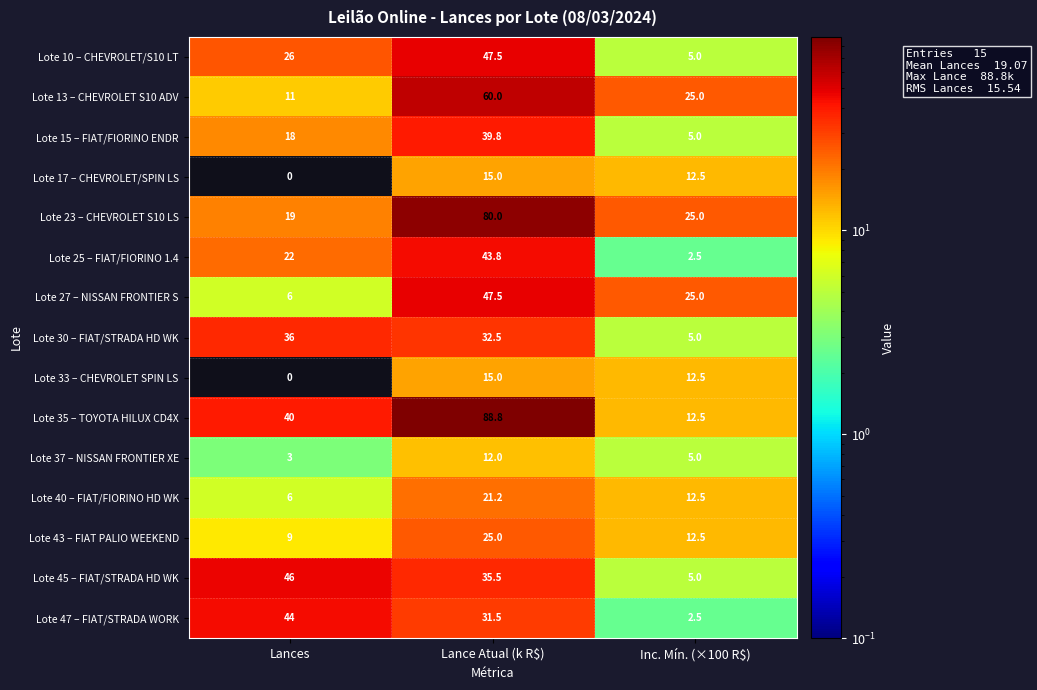

True or false: Lote 10 – CHEVROLET/S10 LT has a value of 38.0 at Lances.

False